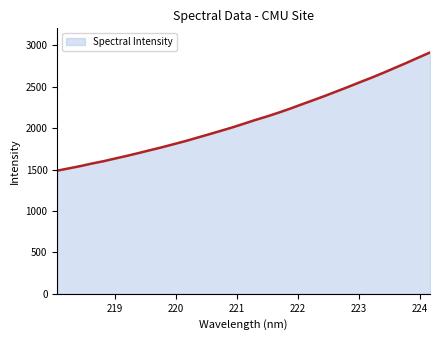

What is the difference between the second highest and second lowest values?

1338.2